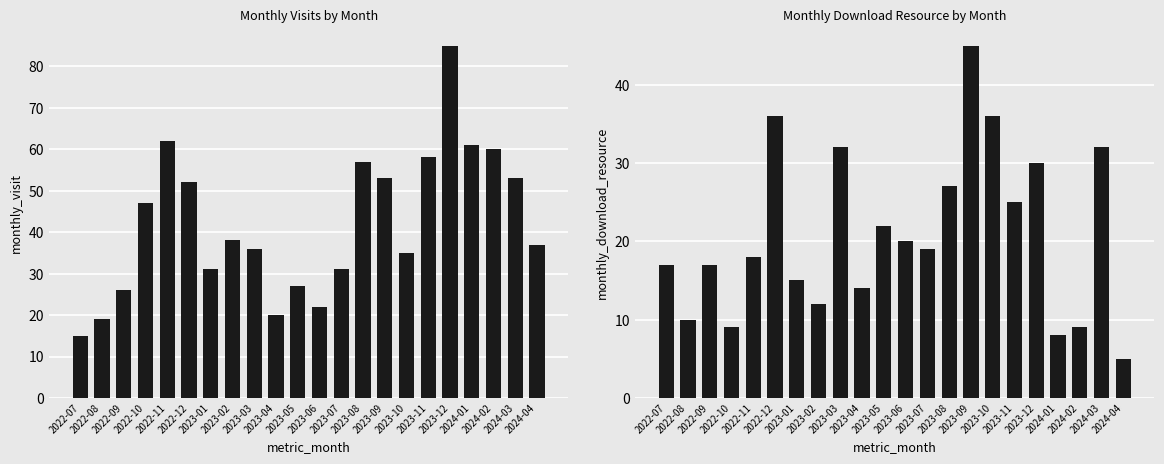

What is the average value of the monthly_download_resource series?

21